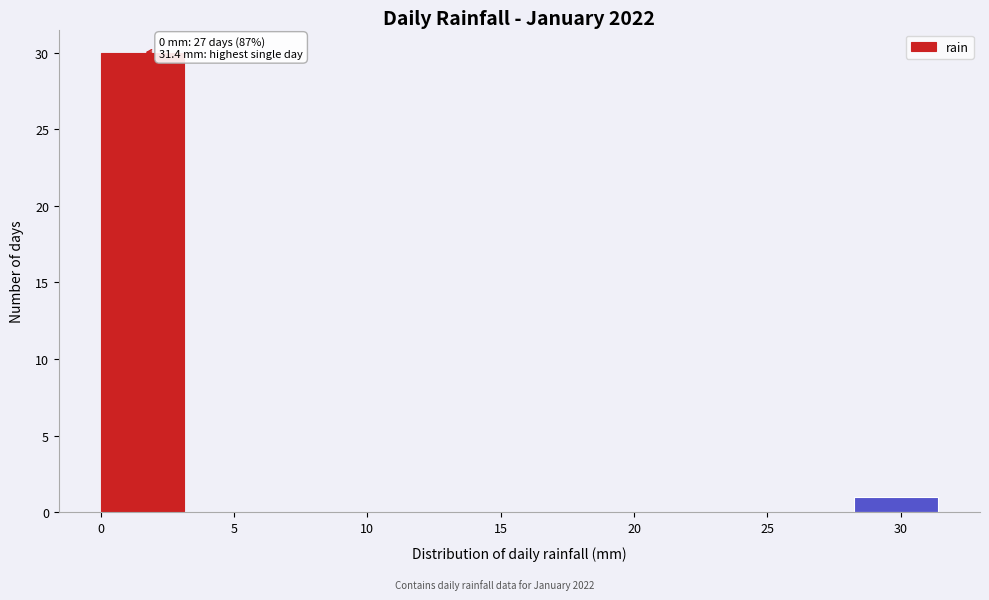

Over which range of the x-axis is the bar tallest?

0.0 to 3.0